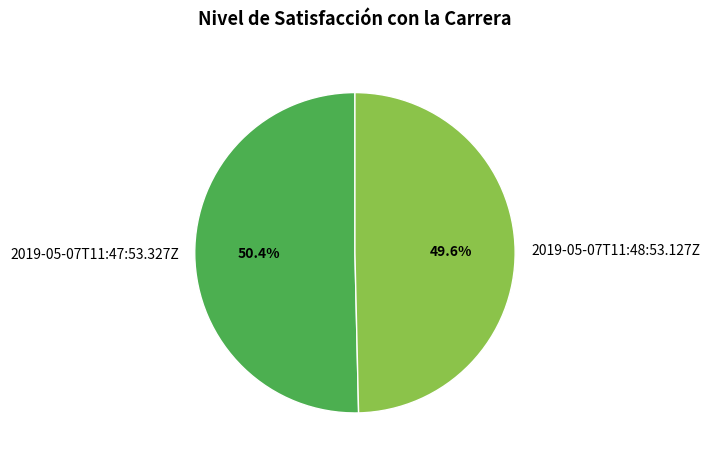

To the nearest percent, what percentage of the pie is 2019-05-07T11:48:53.127Z?

50%